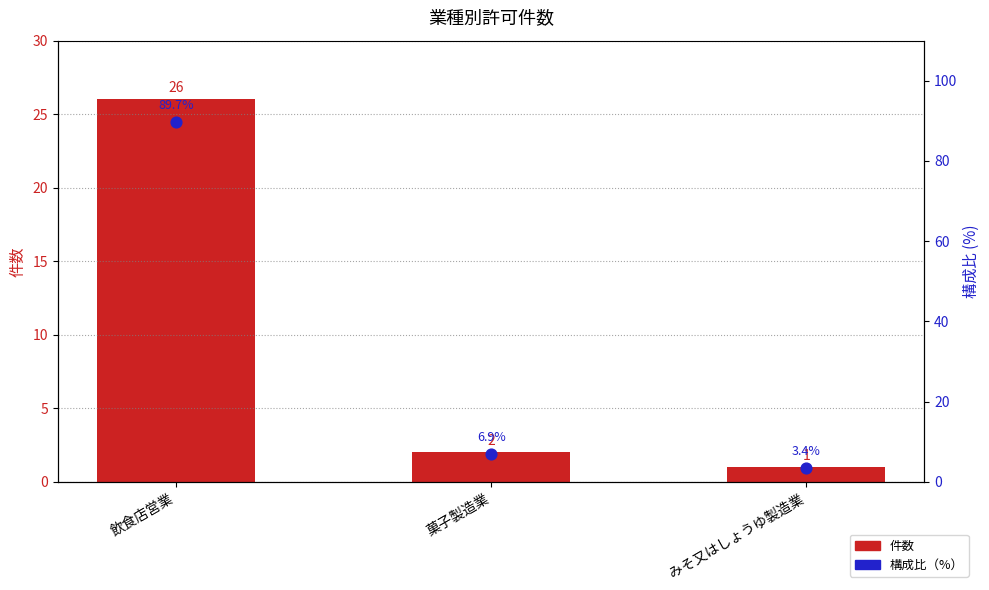

Which series contains the lowest Y value?

件数